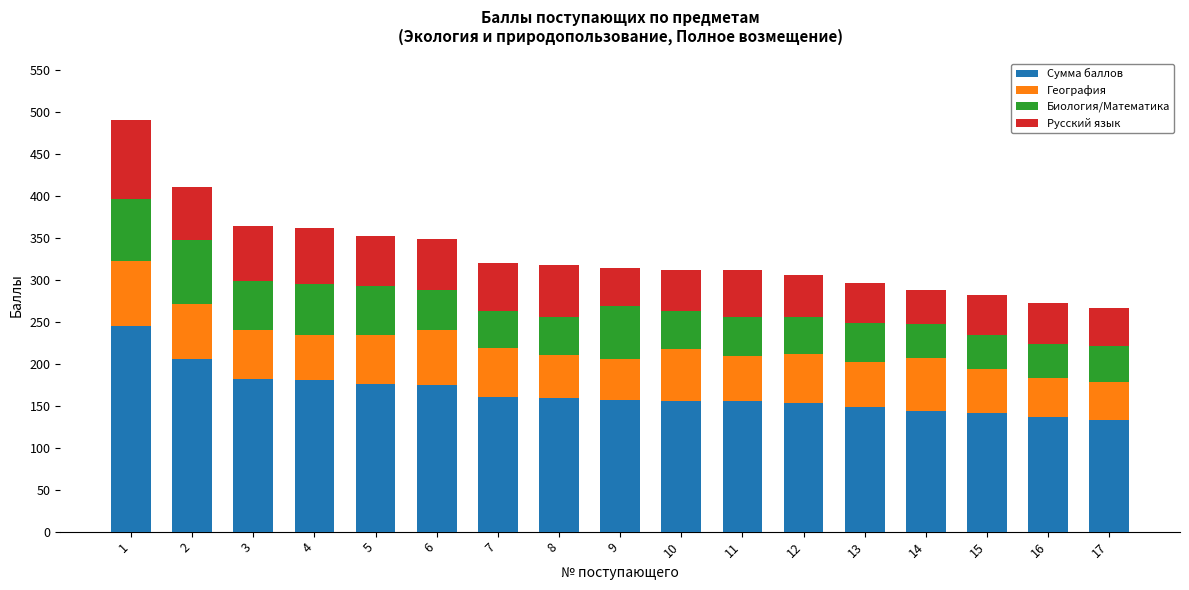

What is the maximum value for Сумма баллов?

245